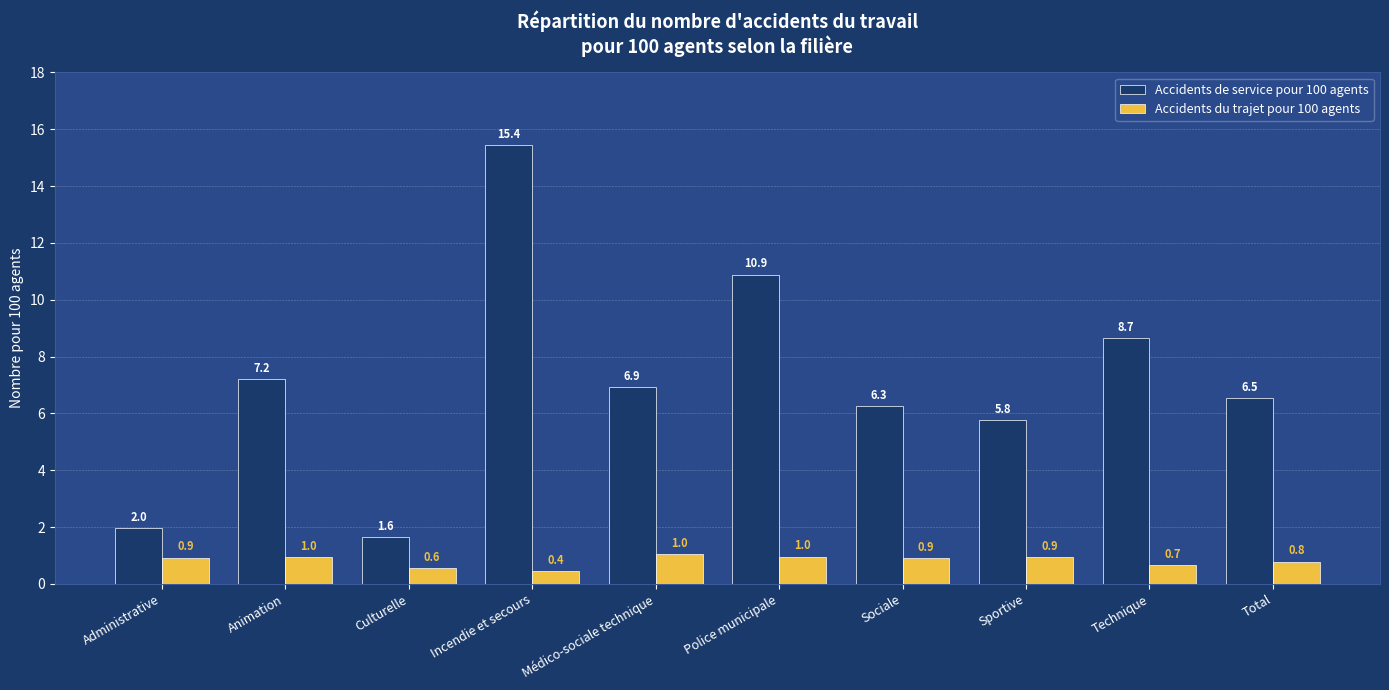

At Animation, list the series in order from smallest to largest.

Accidents du trajet pour 100 agents, Accidents de service pour 100 agents